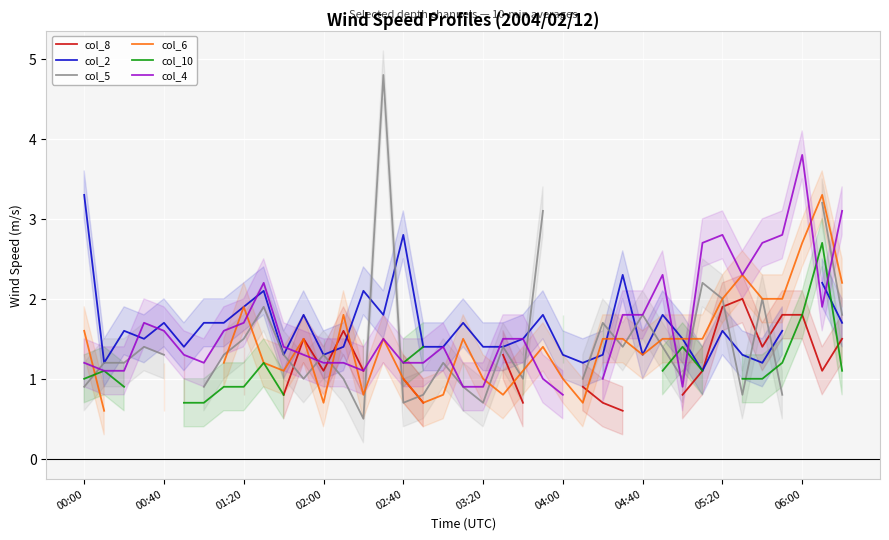

The col_4 series shows 2.7 at 31. True or false?

True